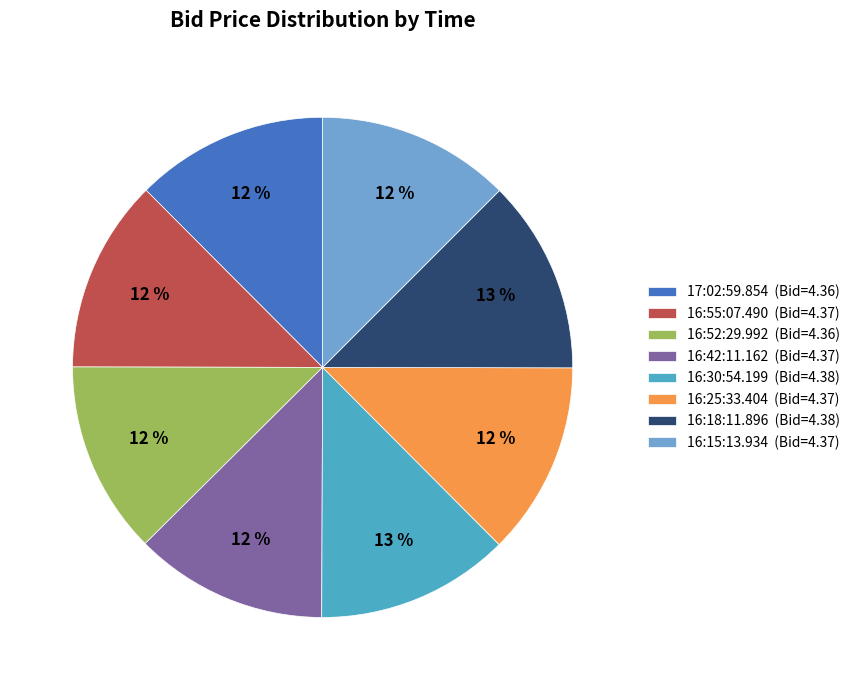

Is the sum of 16:55:07.490 (Bid=4.37) and 17:02:59.854 (Bid=4.36) greater than half?

No